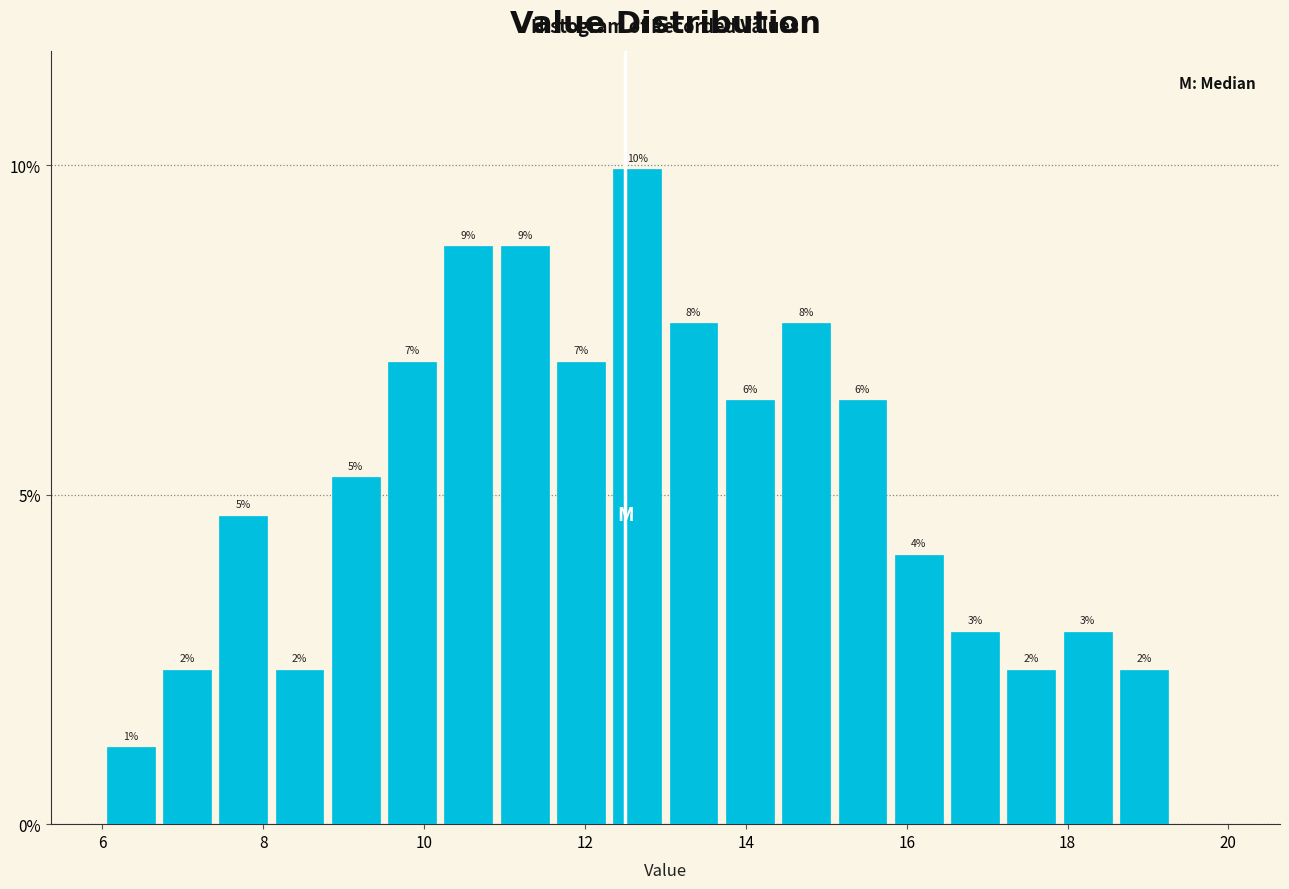

Around what value on the x-axis is the tallest bar? Give the approximate position of its centre, as read against the axis.

12.6